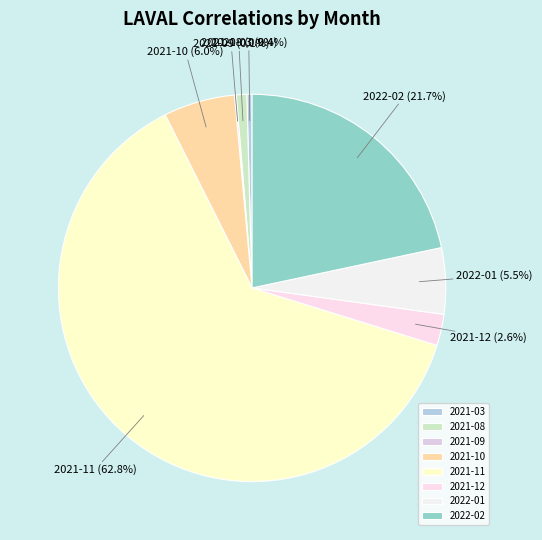

Is the sum of 2021-10 and 2022-02 greater than half?

No